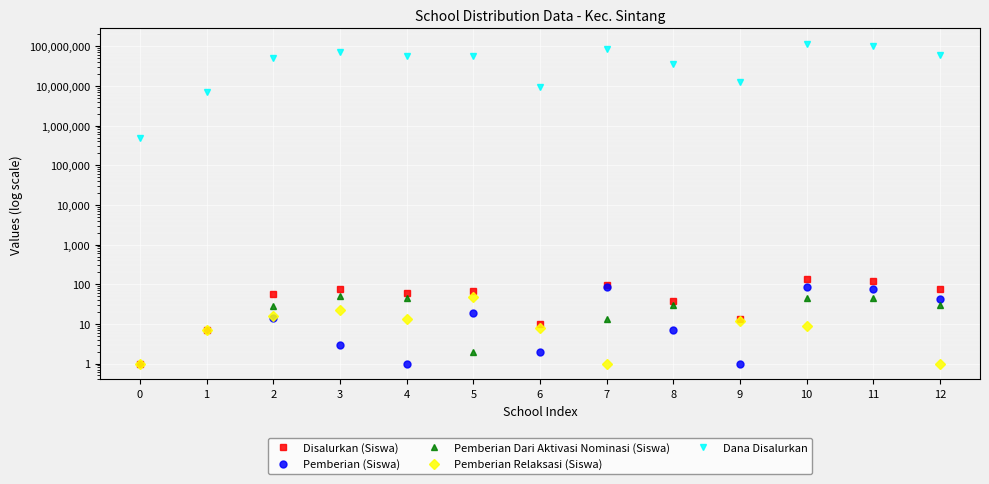

Reading left to right, transcribe all the data shown in this chart.

Disalurkan (Siswa): 0=1	1=7	2=58	3=76	4=59	5=68	6=10	7=98	8=37	9=13	10=137	11=120	12=74
Pemberian (Siswa): 0=0	1=0	2=14	3=3	4=1	5=19	6=2	7=84	8=7	9=1	10=83	11=75	12=43
Pemberian Dari Aktivasi Nominasi (Siswa): 0=0	1=0	2=28	3=50	4=45	5=2	6=0	7=13	8=30	9=0	10=45	11=45	12=30
Pemberian Relaksasi (Siswa): 0=1	1=7	2=16	3=23	4=13	5=47	6=8	7=1	8=0	9=12	10=9	11=0	12=1
Dana Disalurkan: 0=500000	1=7000000	2=52000000	3=70000000	4=57500000	5=57500000	6=9500000	7=88000000	8=35500000	9=12500000	10=112000000	11=100000000	12=61000000